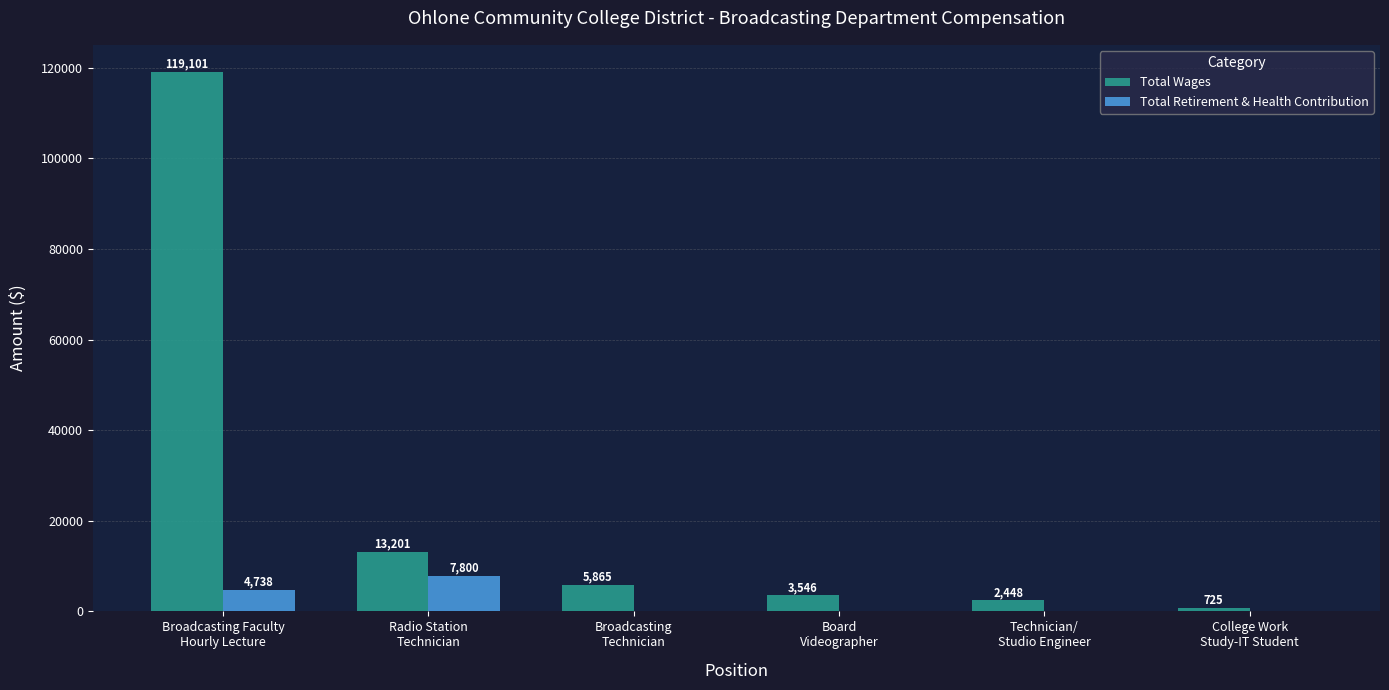

Which series has the largest total across all categories?

Total Wages